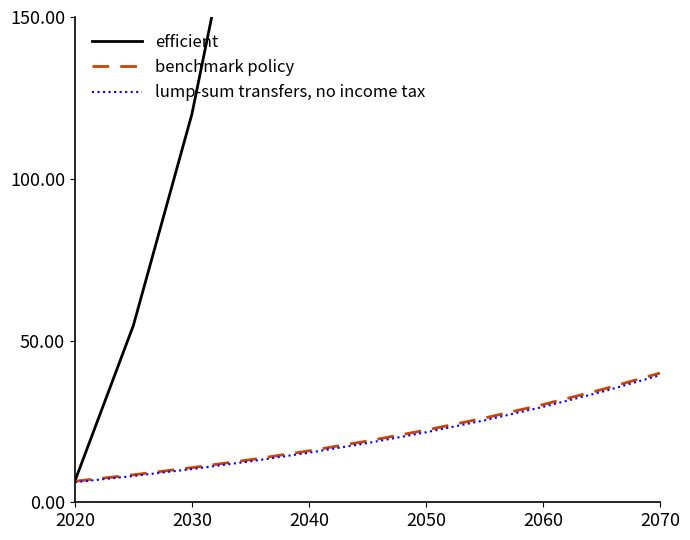

Reading left to right, what are all the values shown in this chart?

efficient: 6.5	54.6	120.0	208.6	328.8	491.8	713.1	1013.2	1420.4	1972.7	2722.1
benchmark policy: 6.5	8.5	10.7	13.2	15.9	18.9	22.3	26.0	30.2	34.8	39.9
lump-sum transfers, no income tax: 6.2	8.1	10.3	12.7	15.3	18.3	21.6	25.3	29.5	34.1	39.3